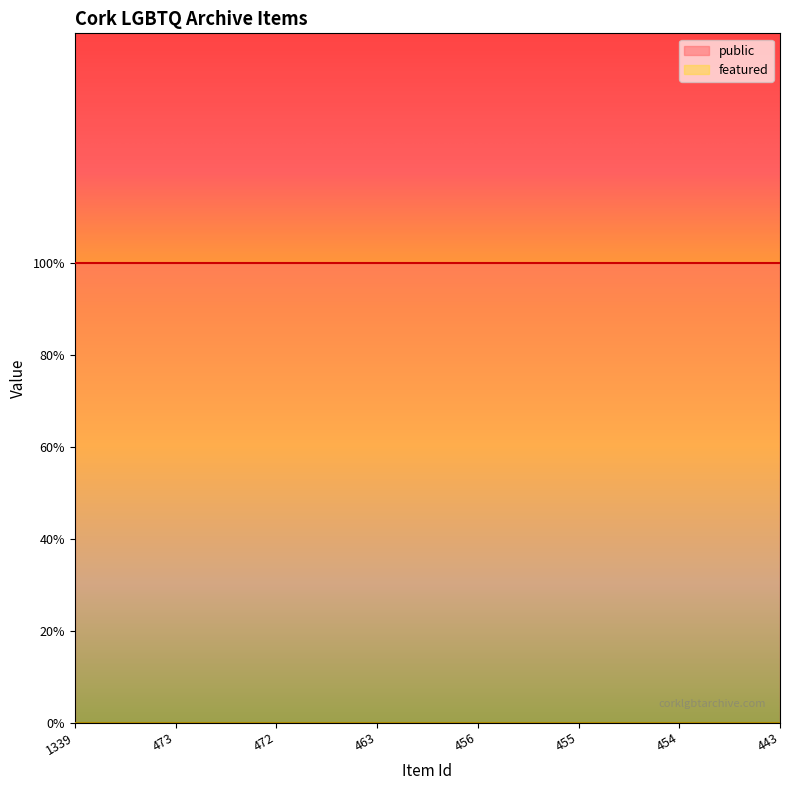

The public series shows 1 at 472. True or false?

False